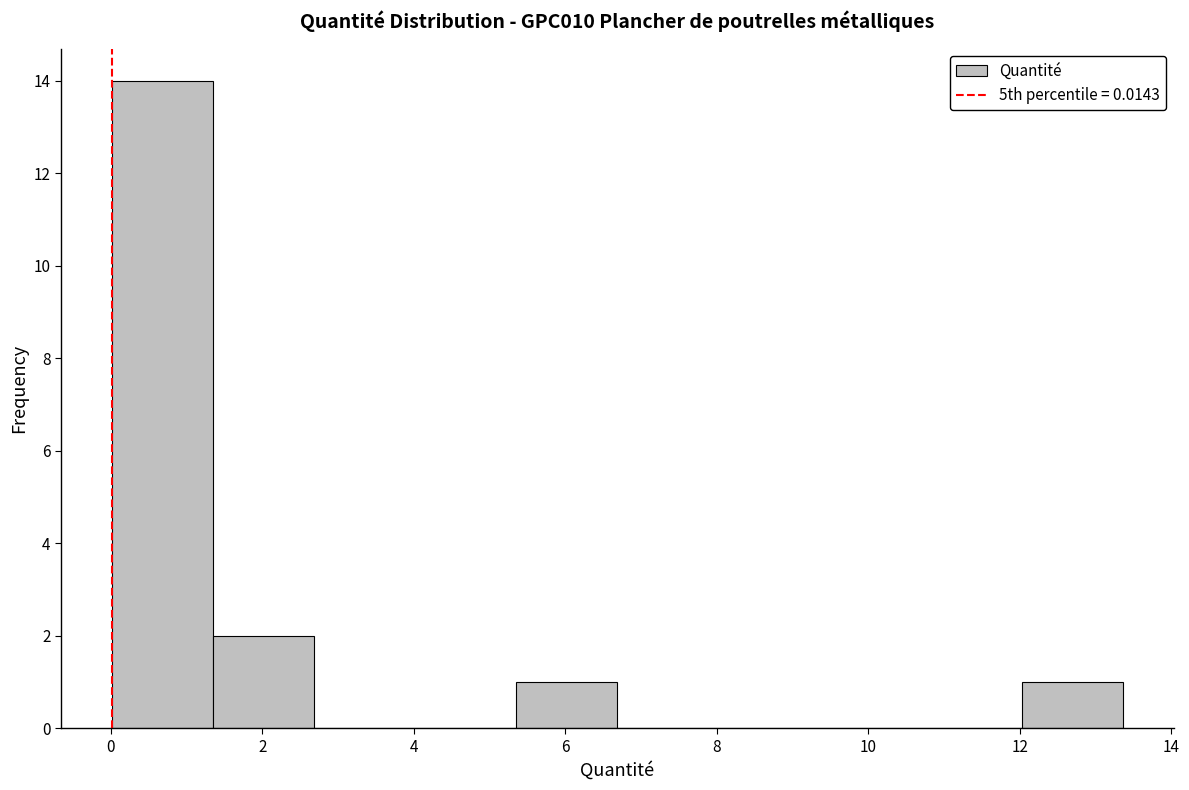

Reading left to right, transcribe this chart: for each bar, give the range it covers on the x-axis and its height. Neither the bar edges nor the heights are printed on the chart, so give them approximately, as read against the axes.

0.0 to 1.4: 14
1.4 to 2.6: 2
2.6 to 4.0: 0
4.0 to 5.4: 0
5.4 to 6.6: 1
6.6 to 8.0: 0
8.0 to 9.4: 0
9.4 to 10.6: 0
10.6 to 12.0: 0
12.0 to 13.4: 1